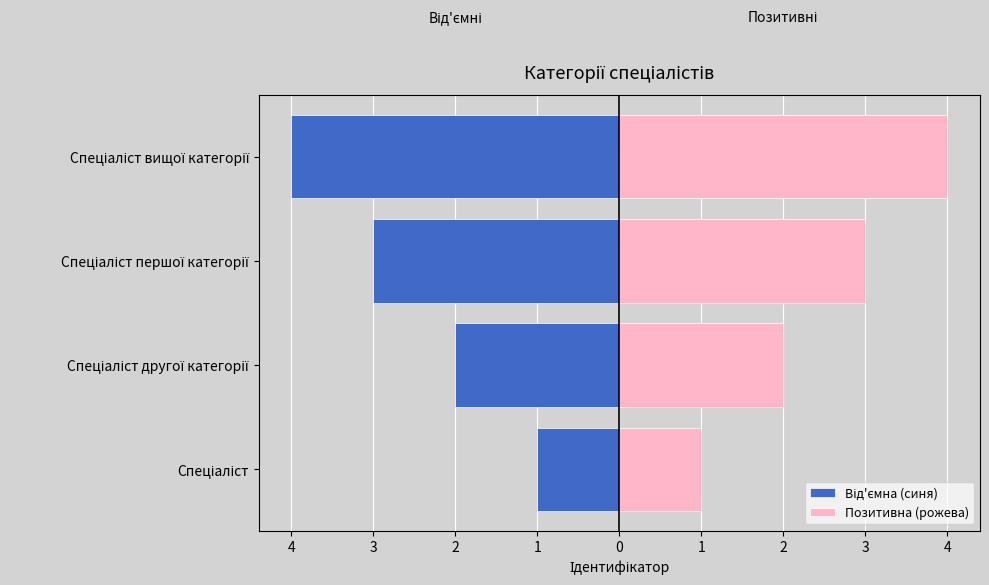

The value of Від'ємна (синя) at Спеціаліст другої категорії is -1. True or false?

False